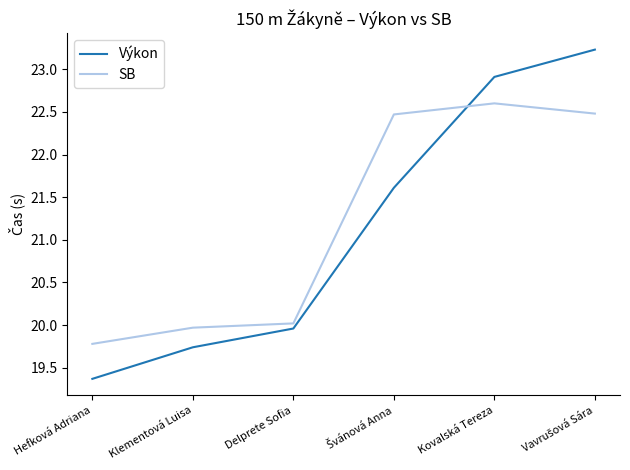

Which series has the largest total across all categories?

SB